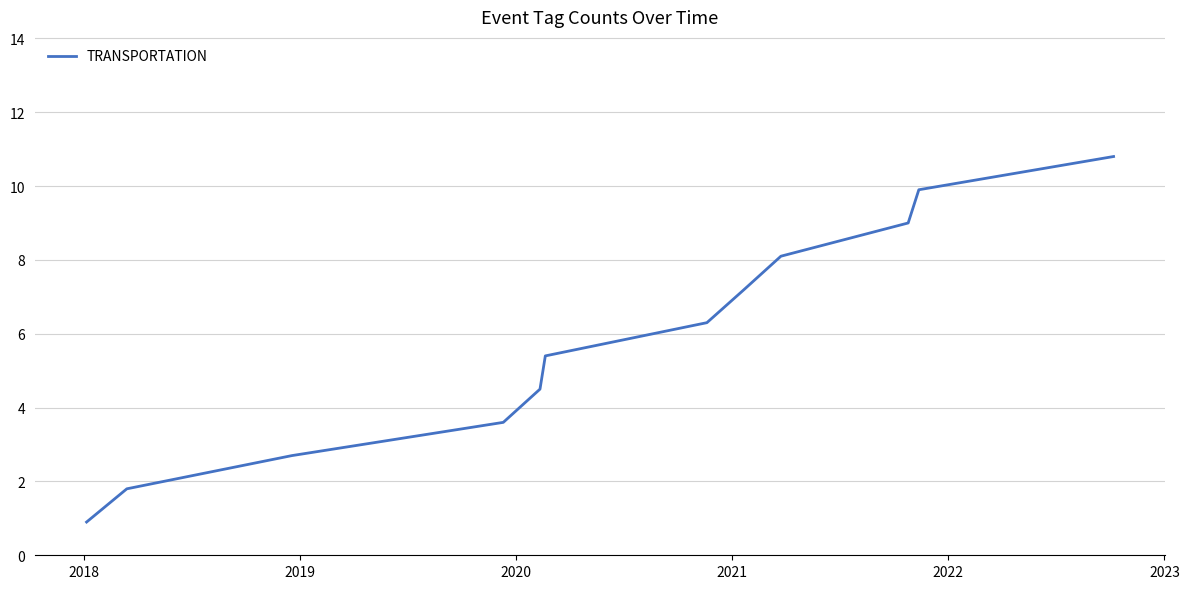

What is the greatest value displayed?

10.8